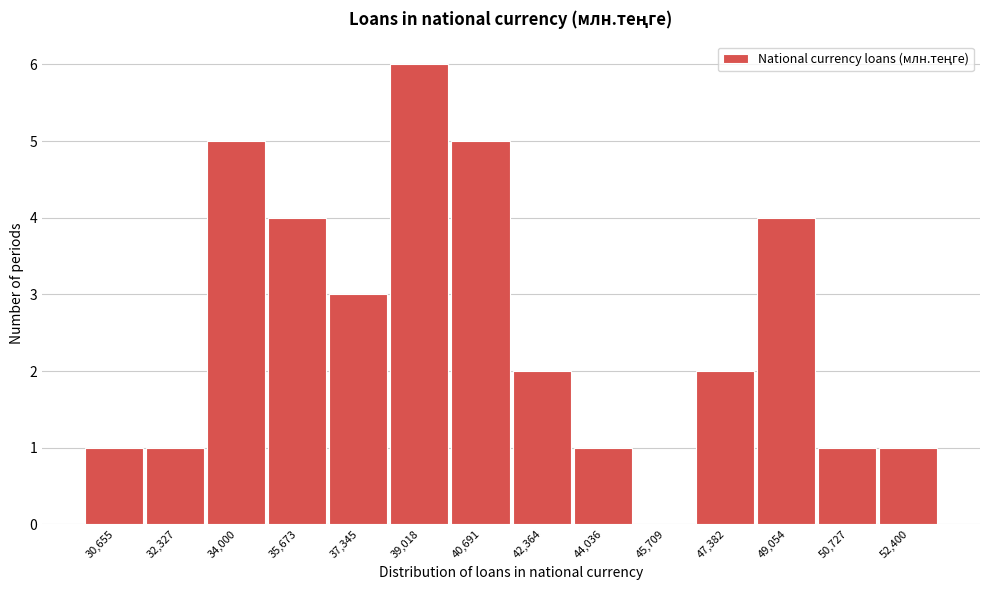

Reading left to right, transcribe all the data shown in this chart.

30,655=1	32,327=1	34,000=5	35,673=4	37,345=3	39,018=6	40,691=5	42,364=2	44,036=1	45,709=0	47,382=2	49,054=4	50,727=1	52,400=1